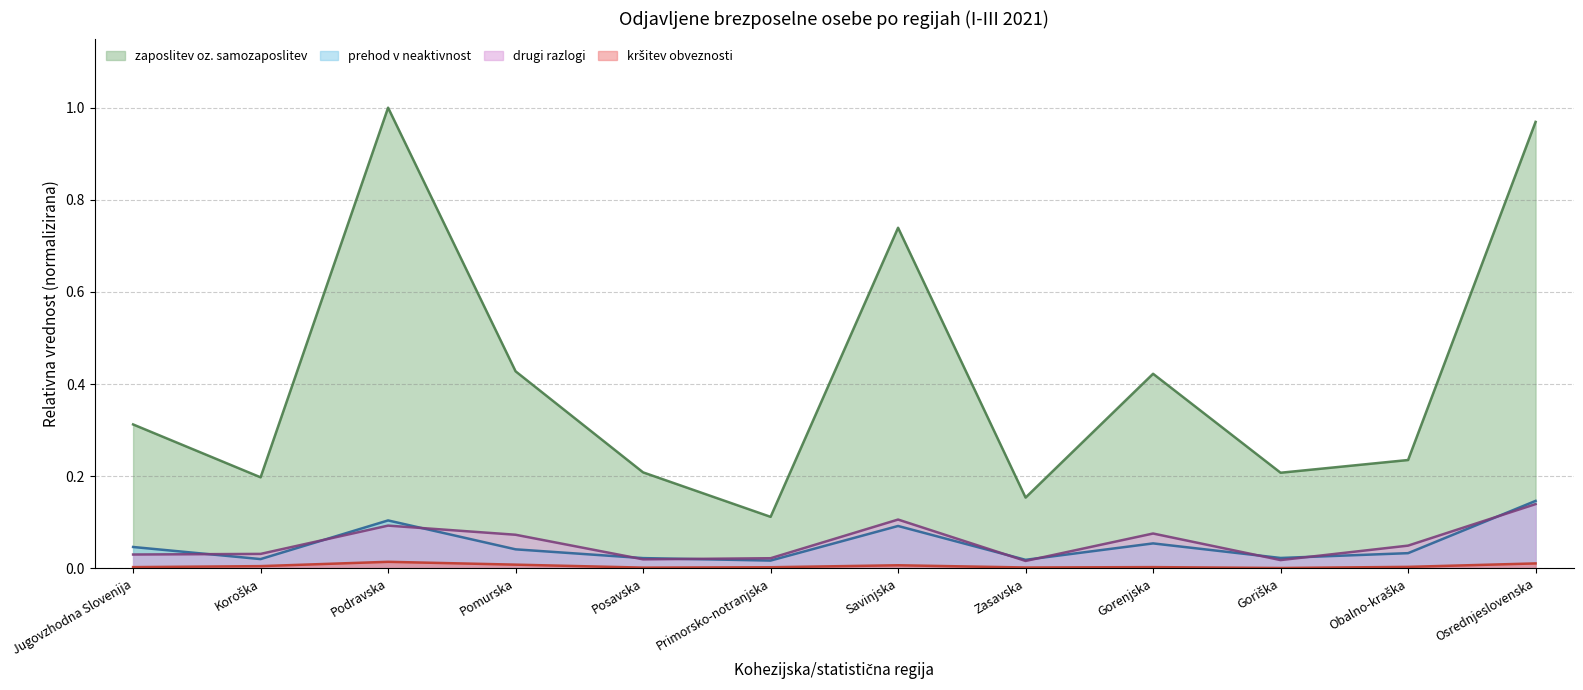

Reading right to left, list all the values displayed in this chart.

zaposlitev oz. samozaposlitev: 1.0	0.2	0.2	0.4	0.2	0.7	0.1	0.2	0.4	1.0	0.2	0.3
prehod v neaktivnost: 0.1	0.0	0.0	0.1	0.0	0.1	0.0	0.0	0.0	0.1	0.0	0.0
drugi razlogi: 0.1	0.0	0.0	0.1	0.0	0.1	0.0	0.0	0.1	0.1	0.0	0.0
kršitev obveznosti: 0.0	0.0	0.0	0.0	0.0	0.0	0.0	0.0	0.0	0.0	0.0	0.0